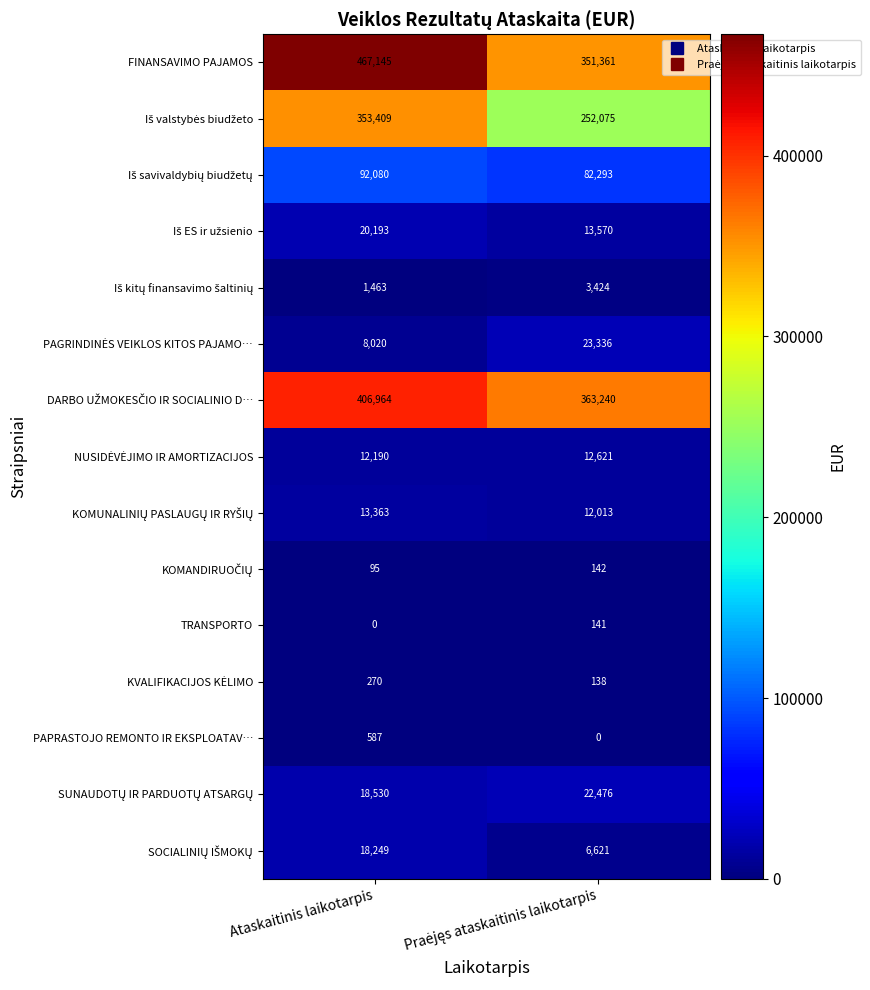

At which category does the chart reach its peak across all series?

Ataskaitinis laikotarpis